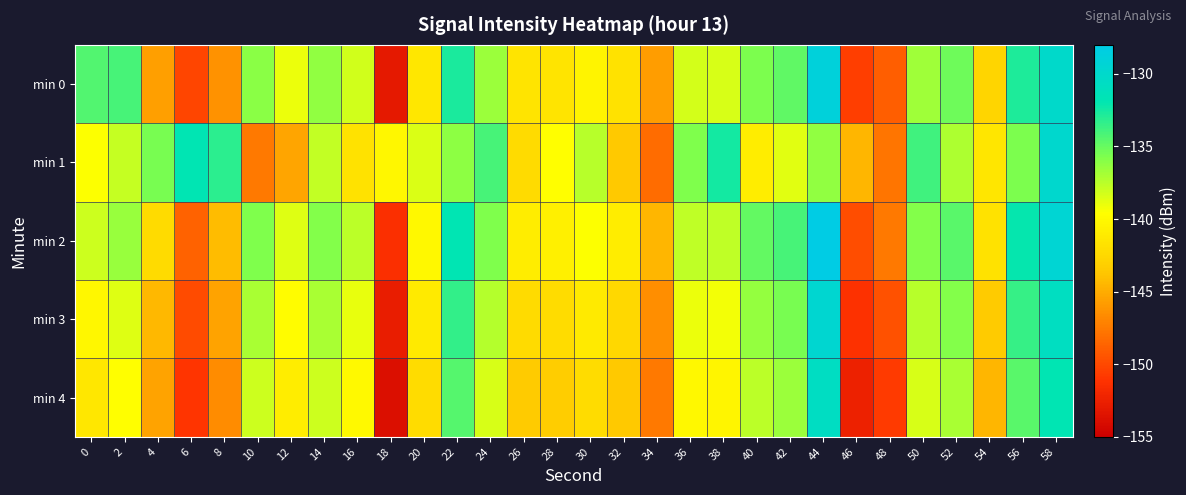

Reading left to right, extract all data points from this chart.

min 0: 0=-134.4	2=-134.1	4=-145.7	6=-150.2	8=-146.3	10=-136.1	12=-139.0	14=-136.2	16=-138.1	18=-153.0	20=-141.3	22=-132.7	24=-136.6	26=-141.6	28=-141.5	30=-140.4	32=-141.8	34=-145.8	36=-138.3	38=-138.4	40=-135.7	42=-134.8	44=-128.9	46=-150.6	48=-148.9	50=-136.7	52=-135.3	54=-142.7	56=-132.8	58=-130.1
min 1: 0=-139.6	2=-137.8	4=-135.6	6=-131.8	8=-133.2	10=-147.5	12=-145.4	14=-137.8	16=-141.8	18=-140.2	20=-138.5	22=-136.2	24=-134.1	26=-142.3	28=-139.7	30=-137.4	32=-143.6	34=-148.2	36=-135.8	38=-132.5	40=-140.9	42=-138.7	44=-136.3	46=-144.5	48=-147.8	50=-133.9	52=-137.1	54=-141.4	56=-135.6	58=-129.8
min 2: 0=-138.1	2=-136.5	4=-142.3	6=-148.7	8=-144.2	10=-135.8	12=-138.6	14=-135.9	16=-137.5	18=-151.4	20=-140.1	22=-131.9	24=-135.8	26=-140.9	28=-140.7	30=-139.5	32=-140.9	34=-144.5	36=-137.6	38=-137.7	40=-134.9	42=-134.1	44=-128.2	46=-149.8	48=-147.6	50=-135.9	52=-134.6	54=-141.8	56=-132.1	58=-129.4
min 3: 0=-140.2	2=-138.6	4=-144.4	6=-149.9	8=-145.5	10=-137.0	12=-139.8	14=-137.0	16=-138.9	18=-152.7	20=-141.1	22=-133.4	24=-137.3	26=-142.3	28=-142.2	30=-141.1	32=-142.5	34=-146.5	36=-139.0	38=-139.2	40=-136.4	42=-135.5	44=-129.6	46=-151.3	48=-149.6	50=-137.4	52=-135.9	54=-143.4	56=-133.5	58=-130.8
min 4: 0=-141.3	2=-139.7	4=-145.5	6=-151.0	8=-146.6	10=-138.1	12=-140.9	14=-138.1	16=-140.0	18=-153.8	20=-142.2	22=-134.5	24=-138.4	26=-143.4	28=-143.3	30=-142.2	32=-143.6	34=-147.6	36=-140.1	38=-140.3	40=-137.5	42=-136.6	44=-130.7	46=-152.4	48=-150.7	50=-138.4	52=-137.0	54=-144.5	56=-134.6	58=-131.9